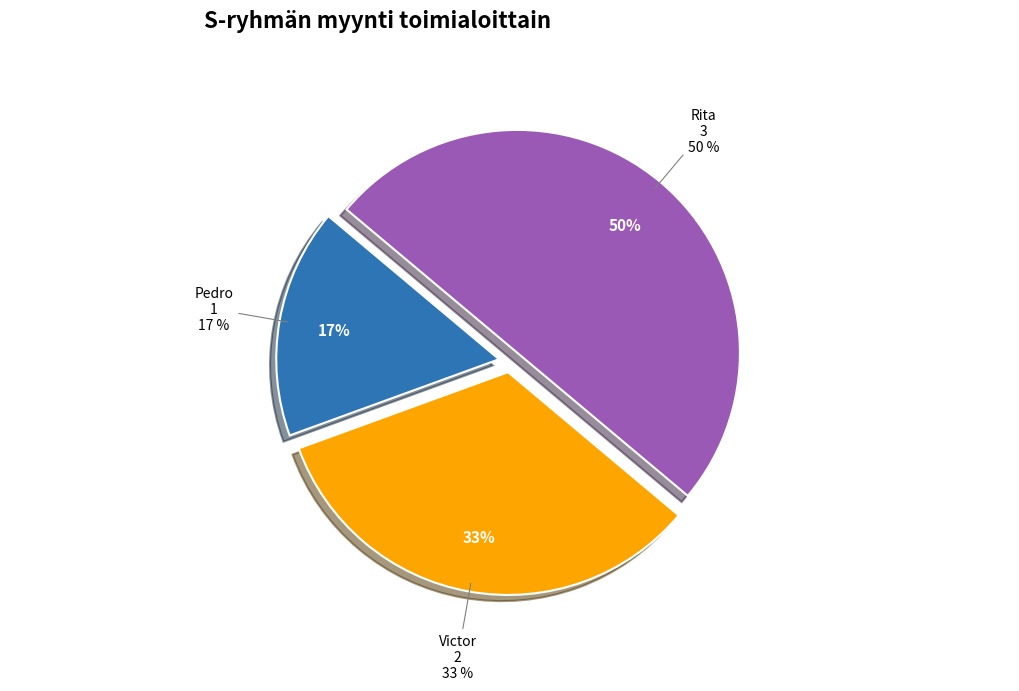

What portion of the pie excludes Victor?

66.7%